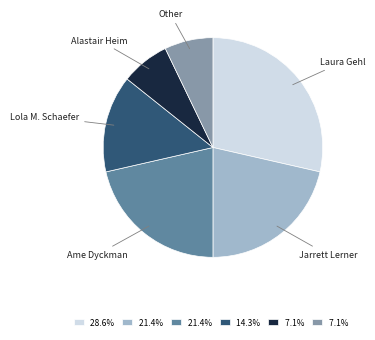

True or false: Laura Gehl accounts for 23% of the total.

False